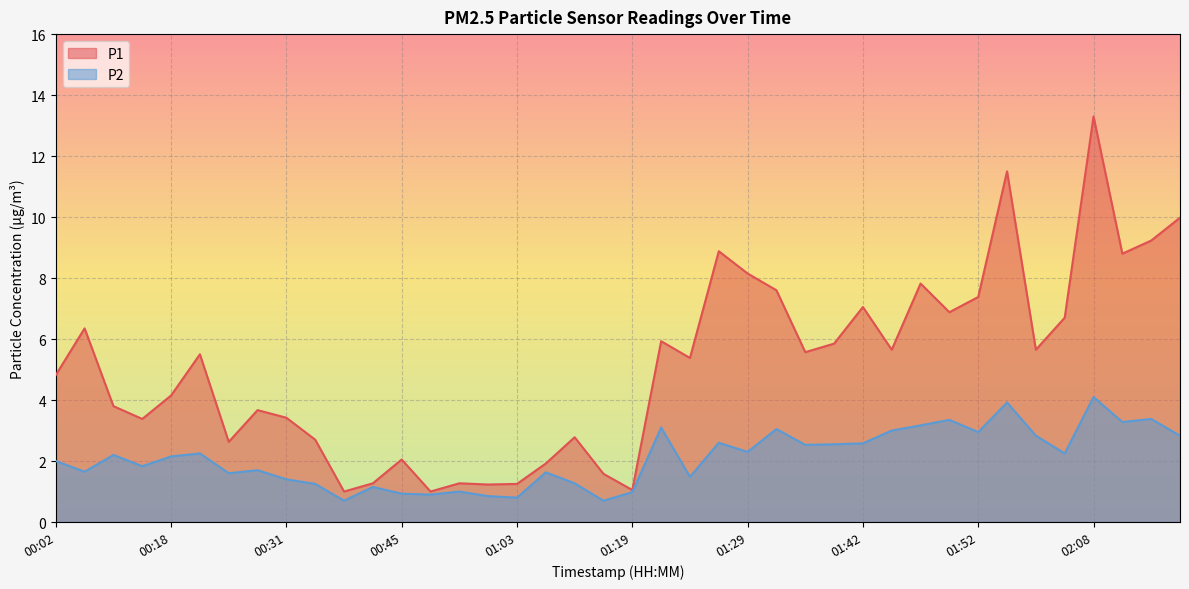

What is the difference between the maximum and minimum values in the P1 series?

12.3